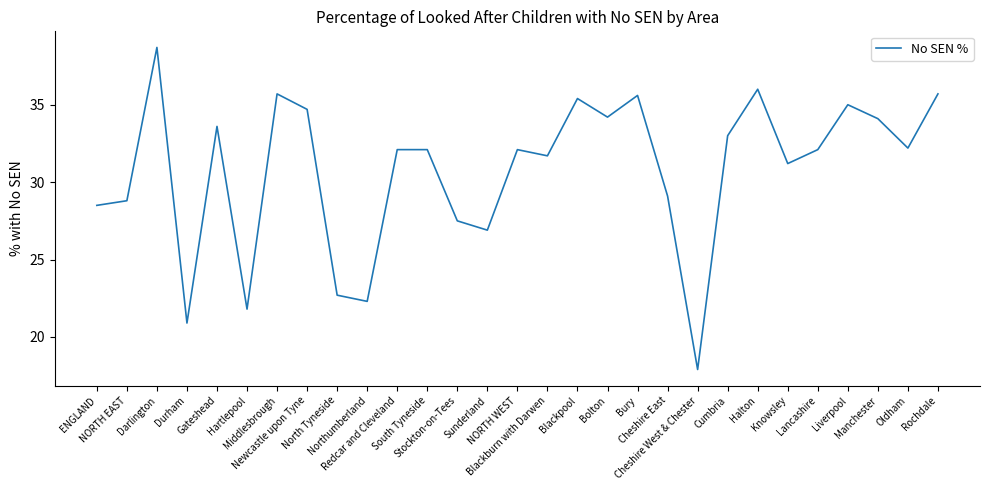

How many interior local valleys (lower than both neighbors) does the data have?

9